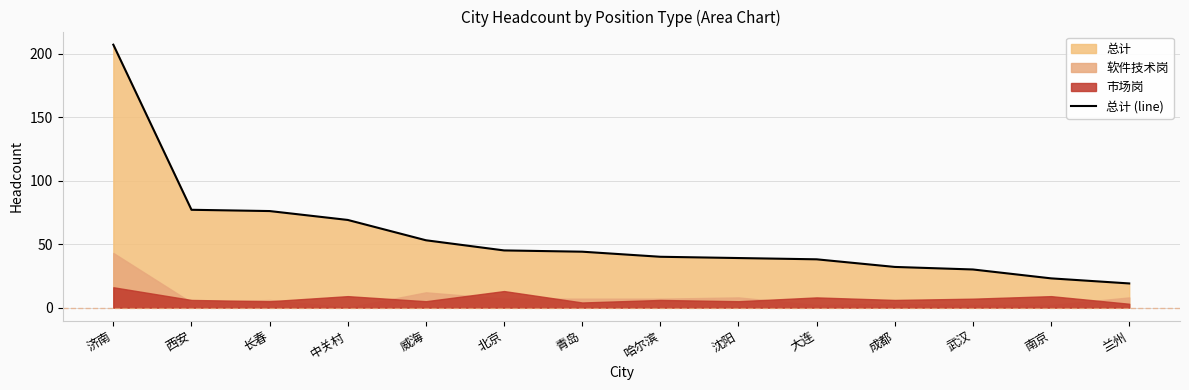

List the labels in order of value, largest first.

济南, 西安, 长春, 中关村, 威海, 北京, 青岛, 哈尔滨, 沈阳, 大连, 成都, 武汉, 南京, 兰州